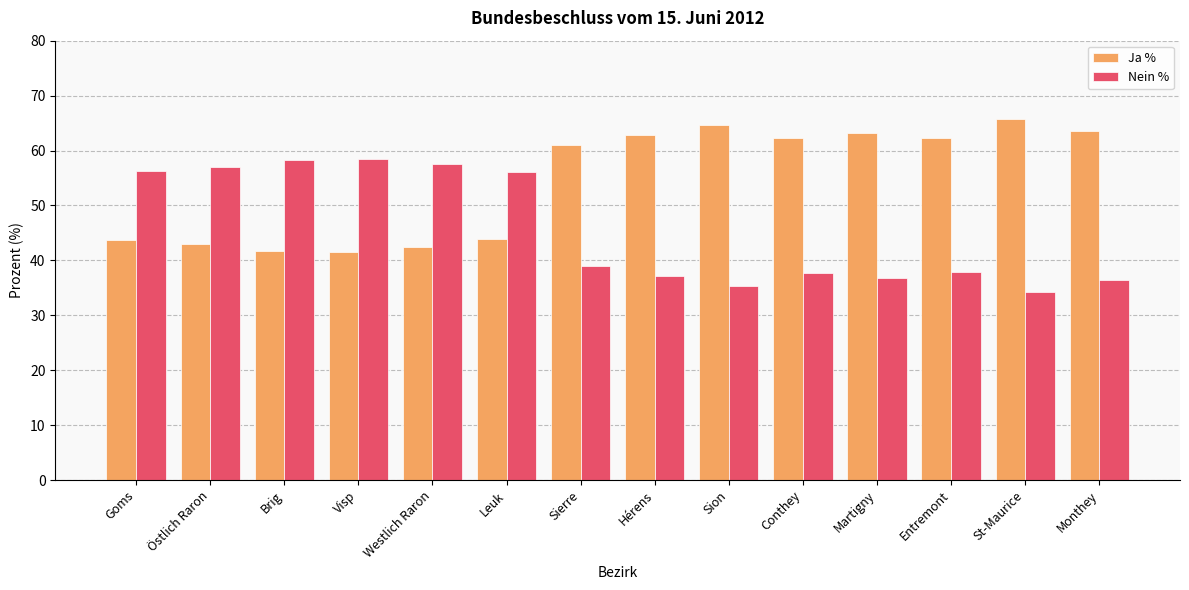

List the series in order of their peak value, highest first.

Ja %, Nein %